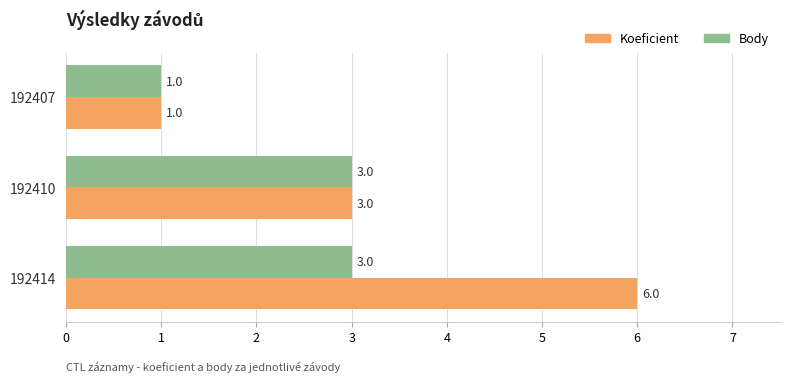

True or false: Body has a value of 4 at 192414.

False